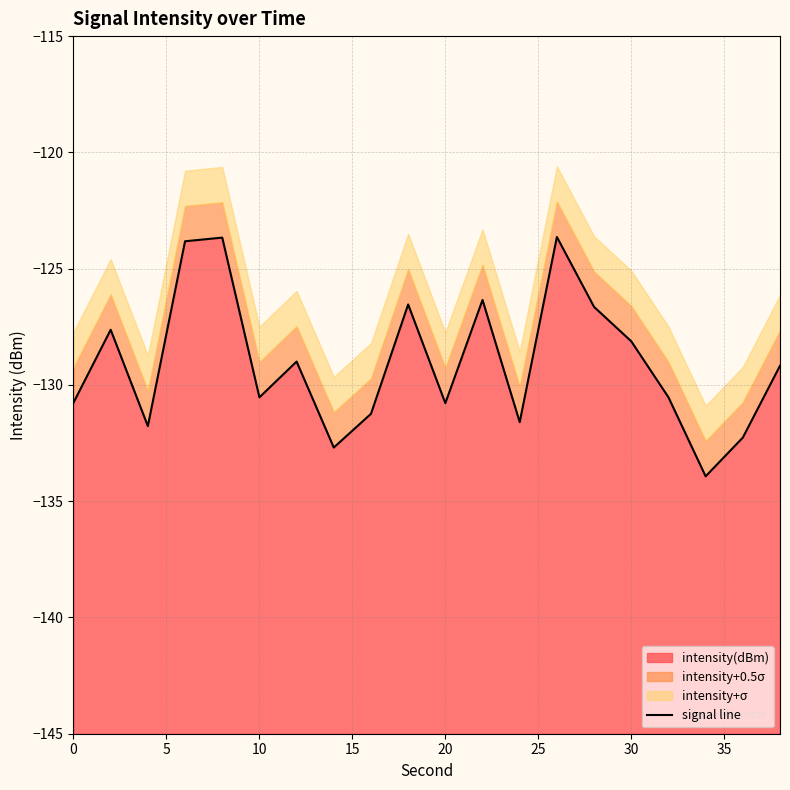

What is the lowest value of the intensity(dBm) series?

-133.9